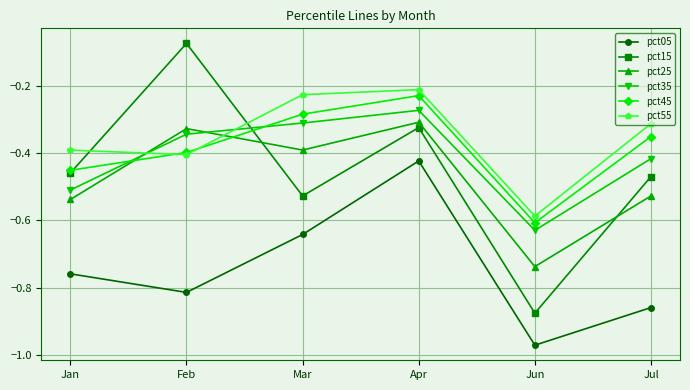

True or false: pct15 and pct25 cross at least once.

True